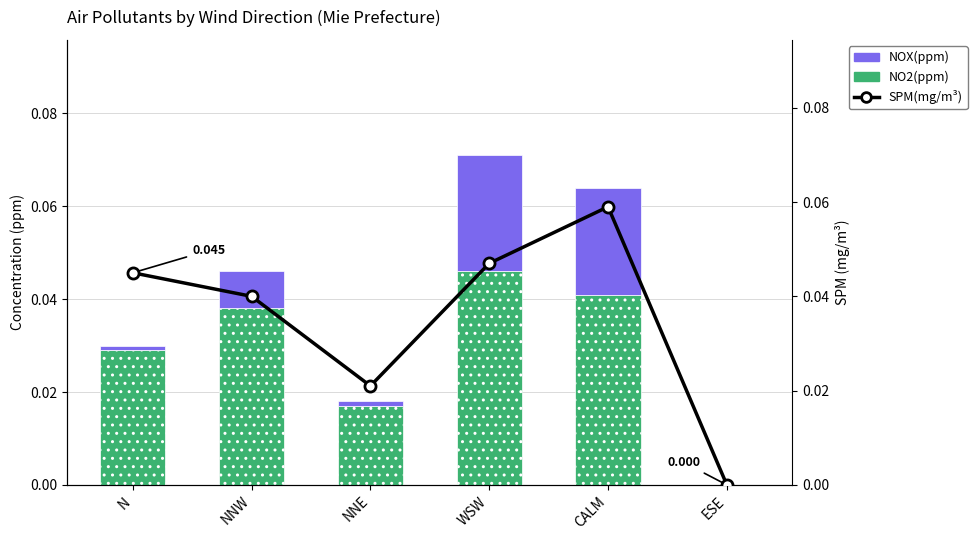

At which category is the sum across all series the highest?

CALM